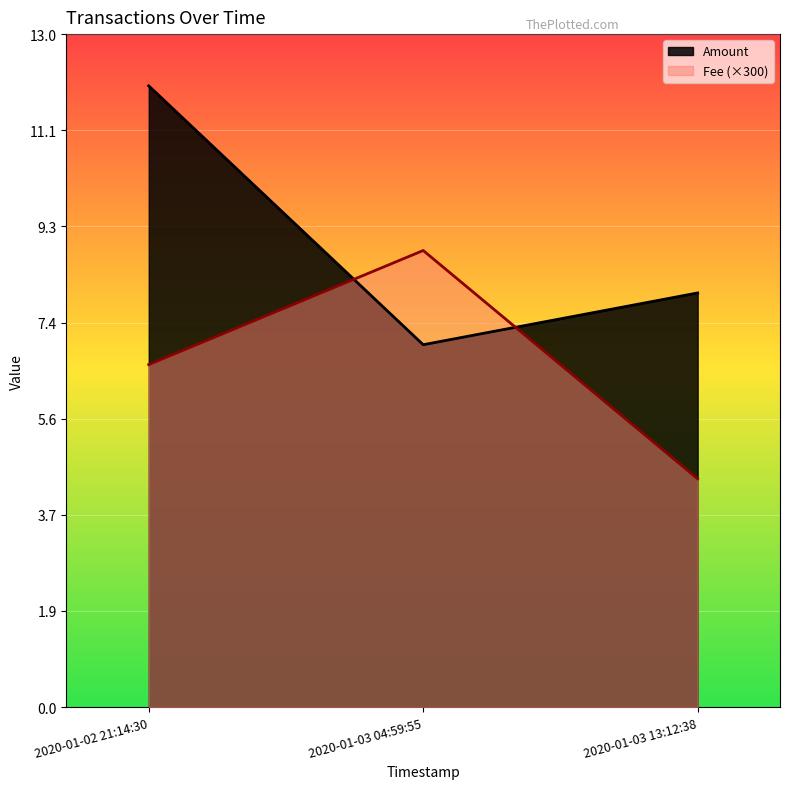

Is the value of Fee at 2020-01-02 21:14:30 greater than the value of Amount at 2020-01-03 04:59:55?

No